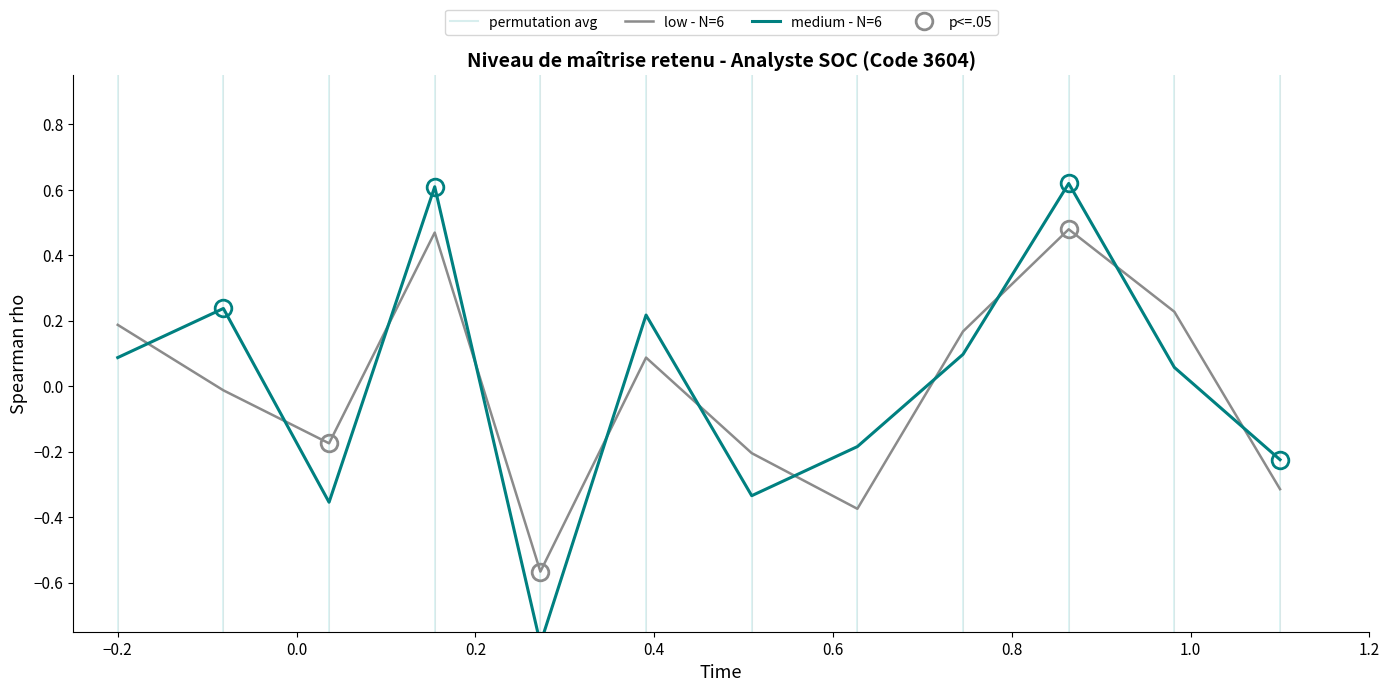

What is the spread (max minus min) of values at 1.0?

0.2